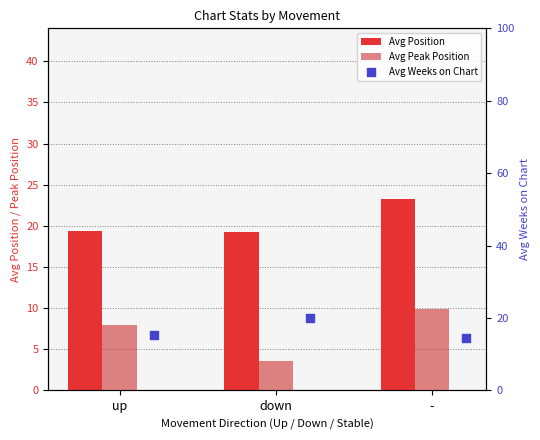

At how many categories does at least one series exceed 3?

3